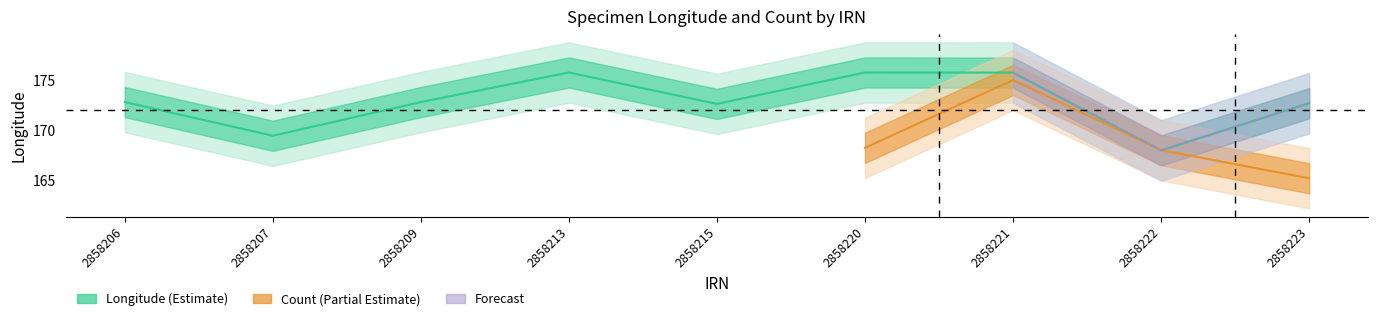

Reading left to right, transcribe all the data shown in this chart.

172.8	169.5	172.8	175.7	172.6	175.7	175.7	168.0	172.7